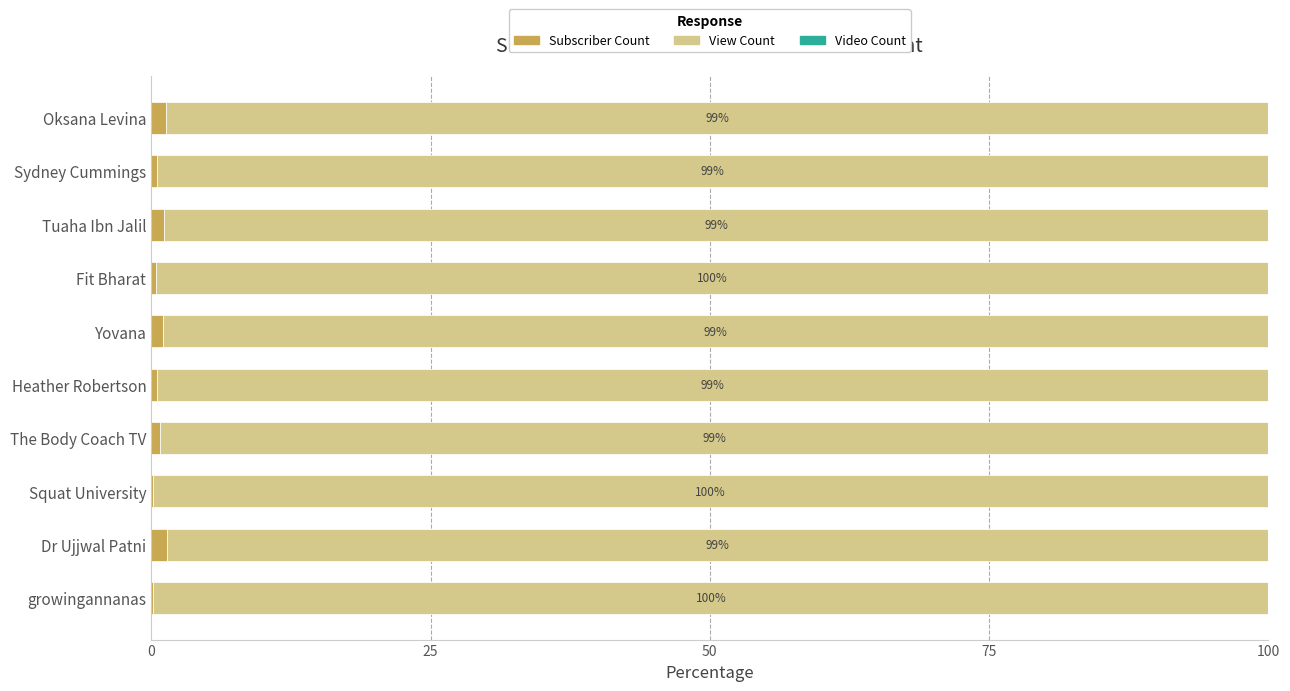

How many series are shown in this chart?

3